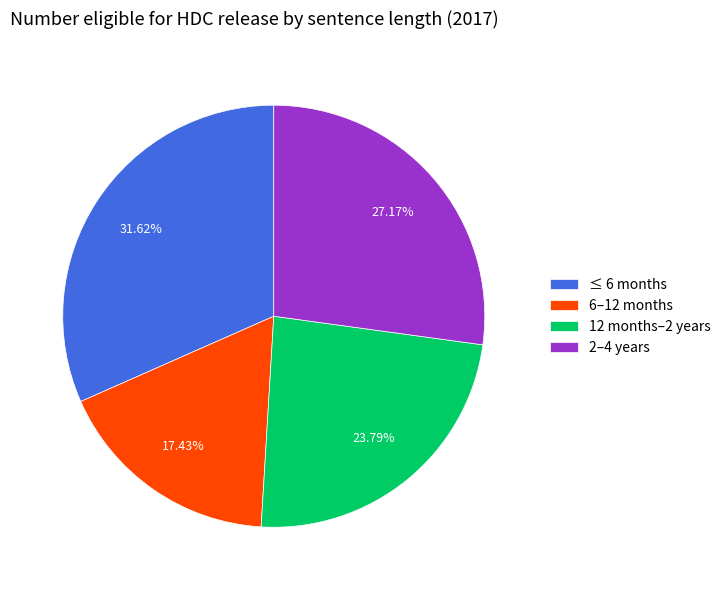

To the nearest percent, what is the difference between the largest and smallest slice percentages?

14%